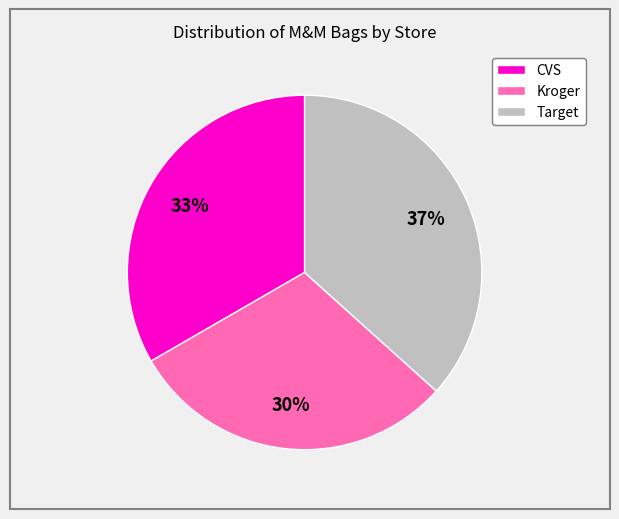

Which category has the biggest portion of the pie?

Target